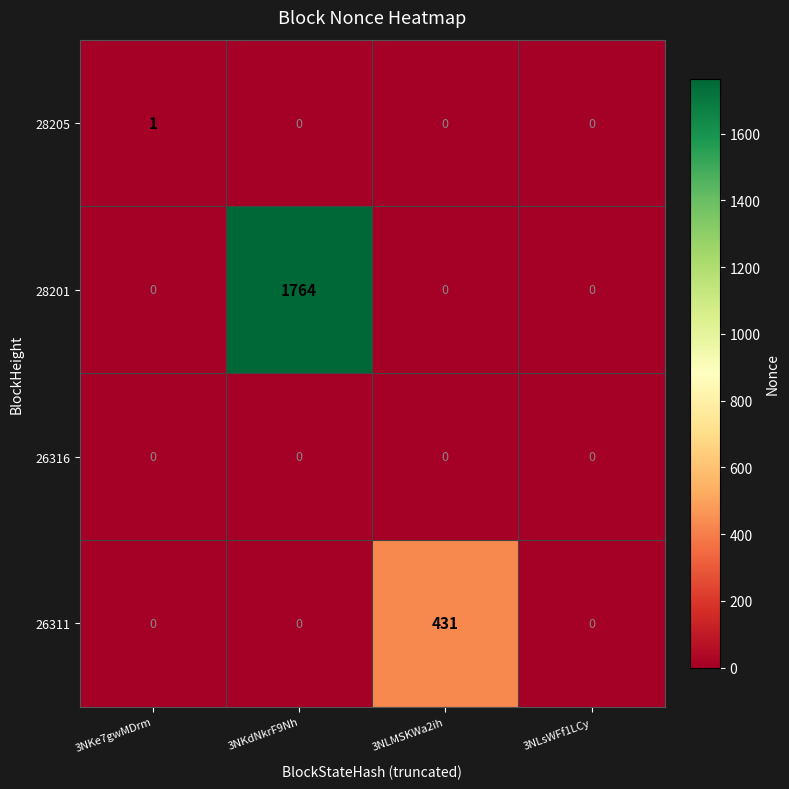

List the series in order of their peak value, highest first.

28201, 26311, 28205, 26316